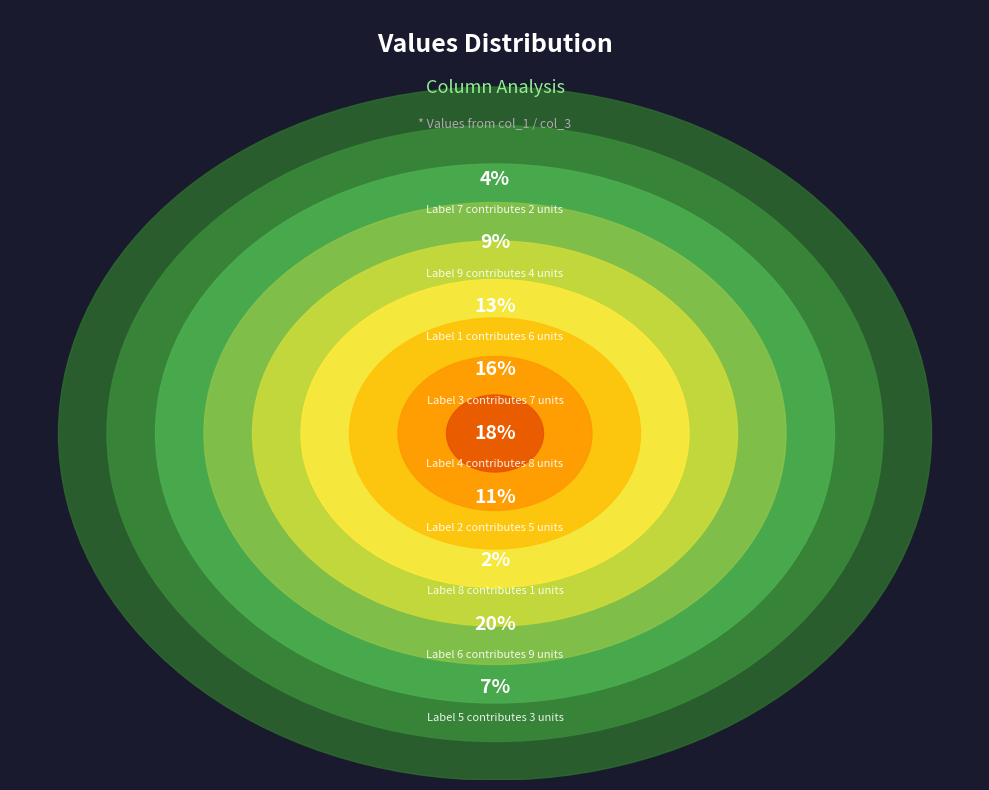

Which has a higher value, 4 or 6?

6